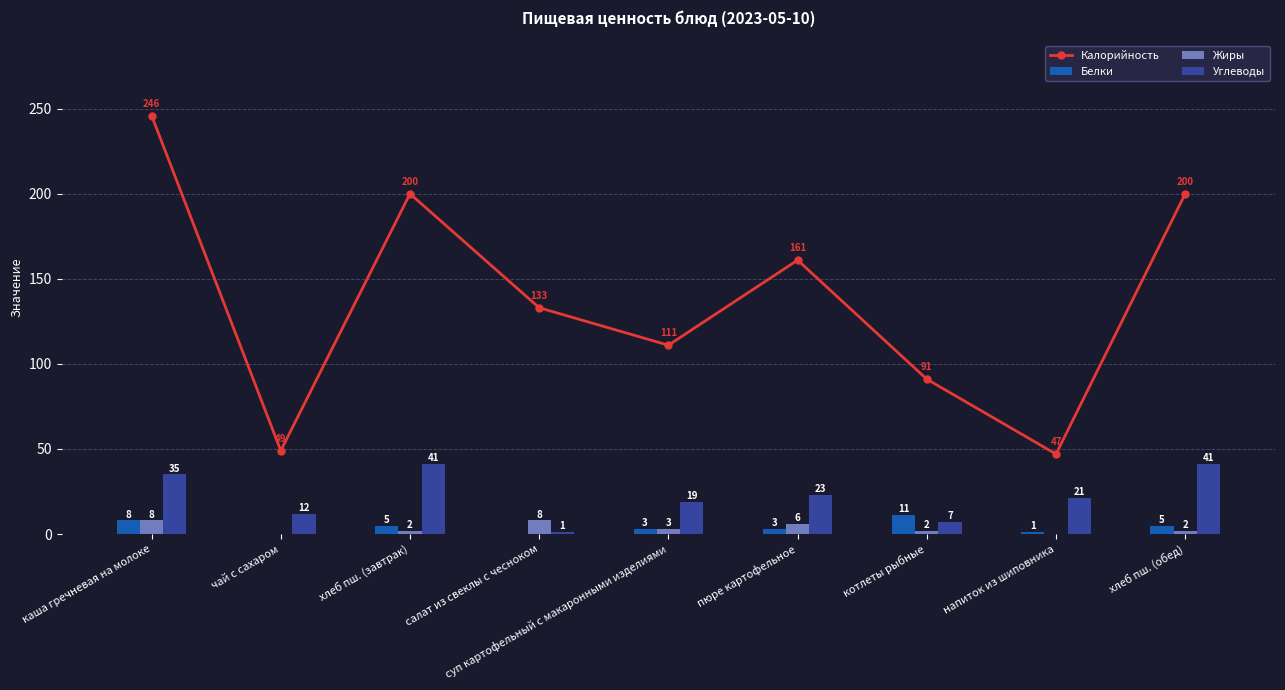

What is the sum of the Белки values at пюре картофельное and котлеты рыбные?

14